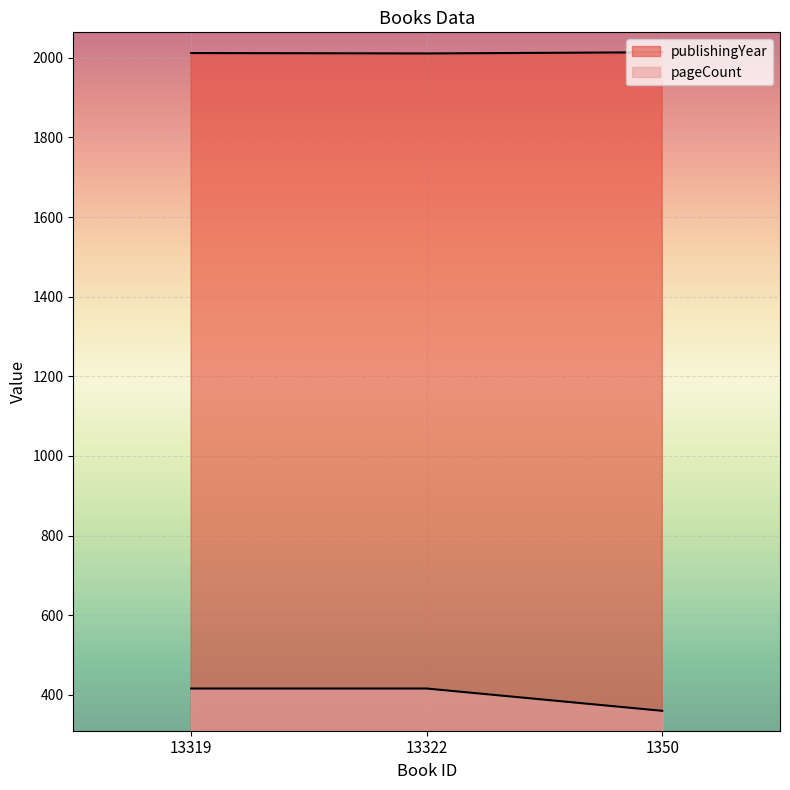

What is the difference between the maximum and minimum values in the publishingYear series?

3